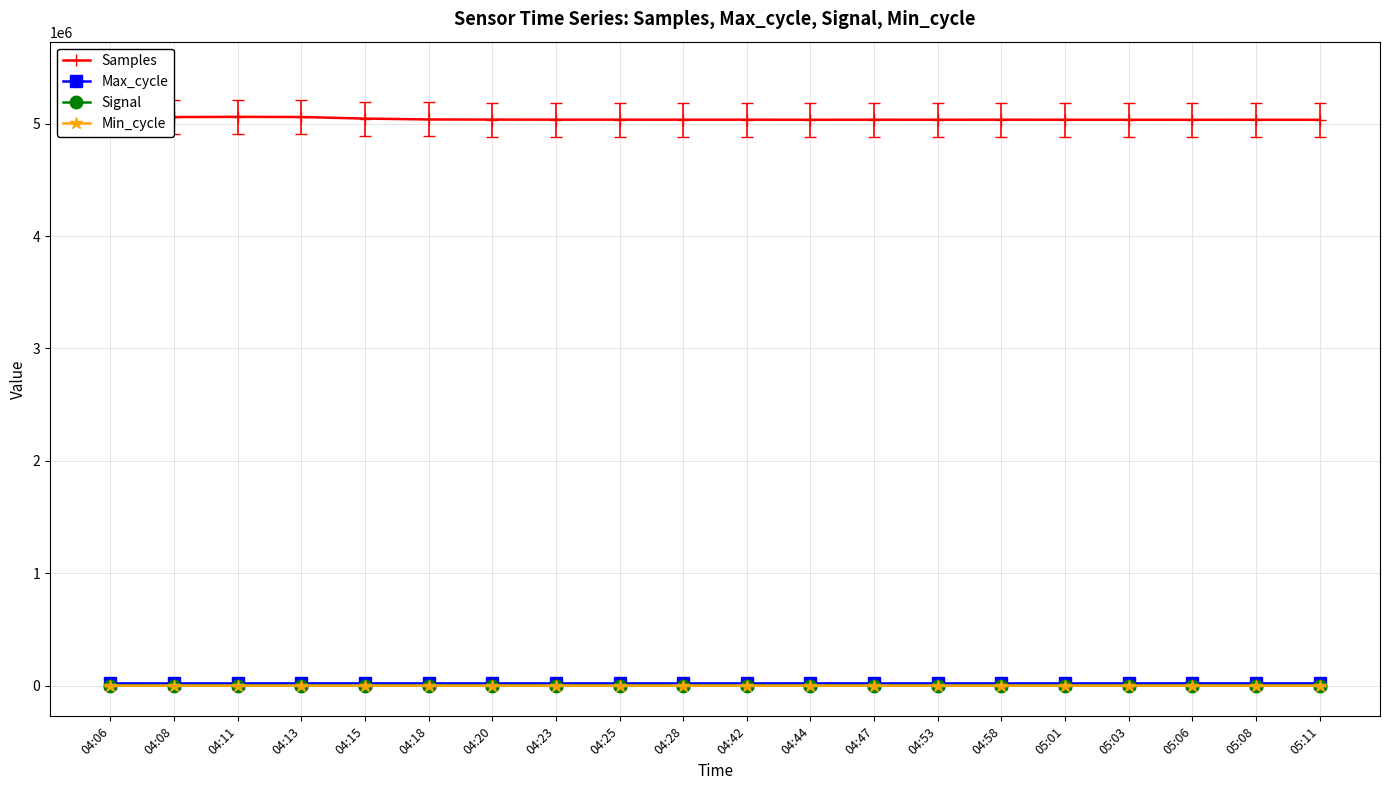

How many lines are shown in the chart?

4